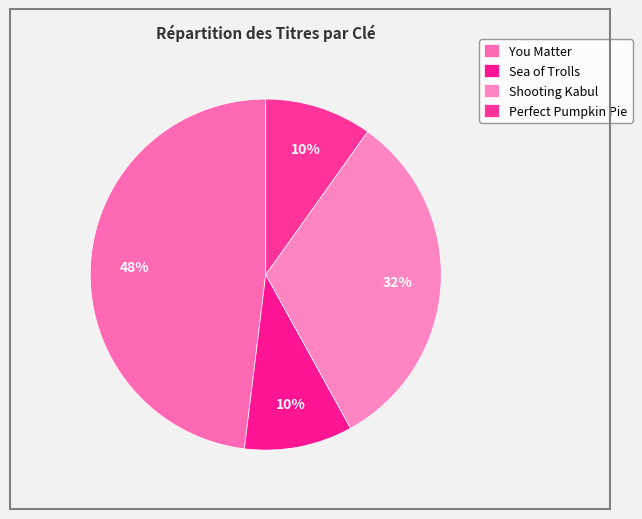

Count the number of slices in the pie.

4